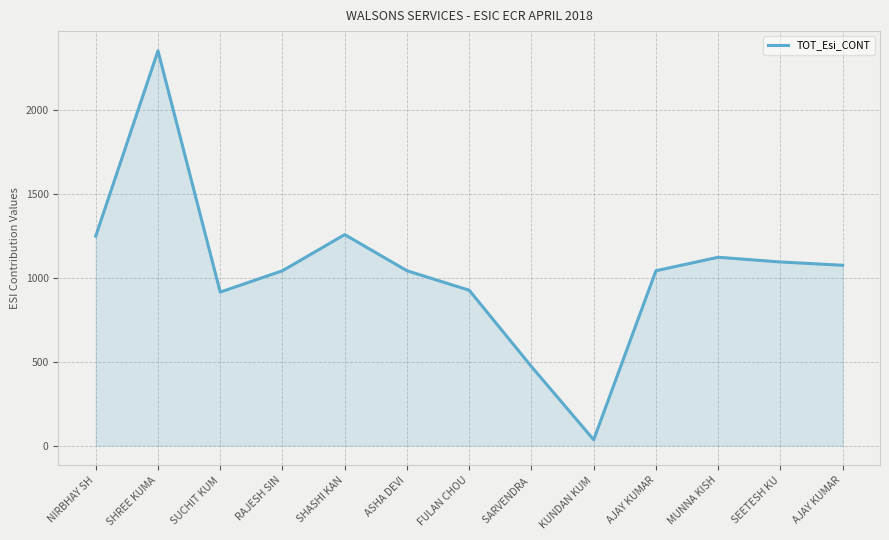

At which category does the data reach its first local valley?

SUCHIT KUM